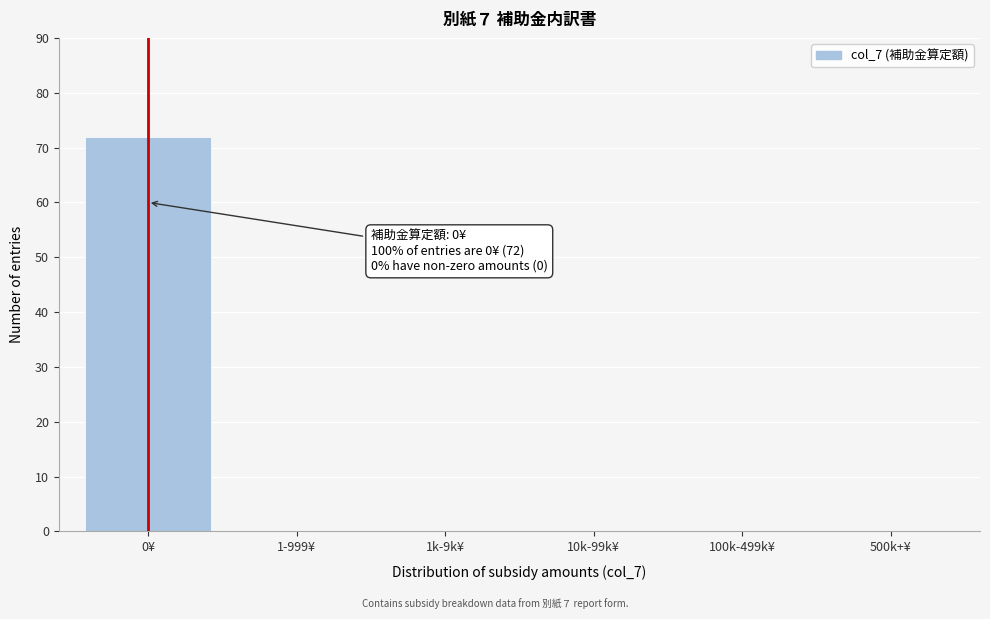

Reading left to right, list all the values displayed in this chart.

0¥=72	1-999¥=0	1k-9k¥=0	10k-99k¥=0	100k-499k¥=0	500k+¥=0